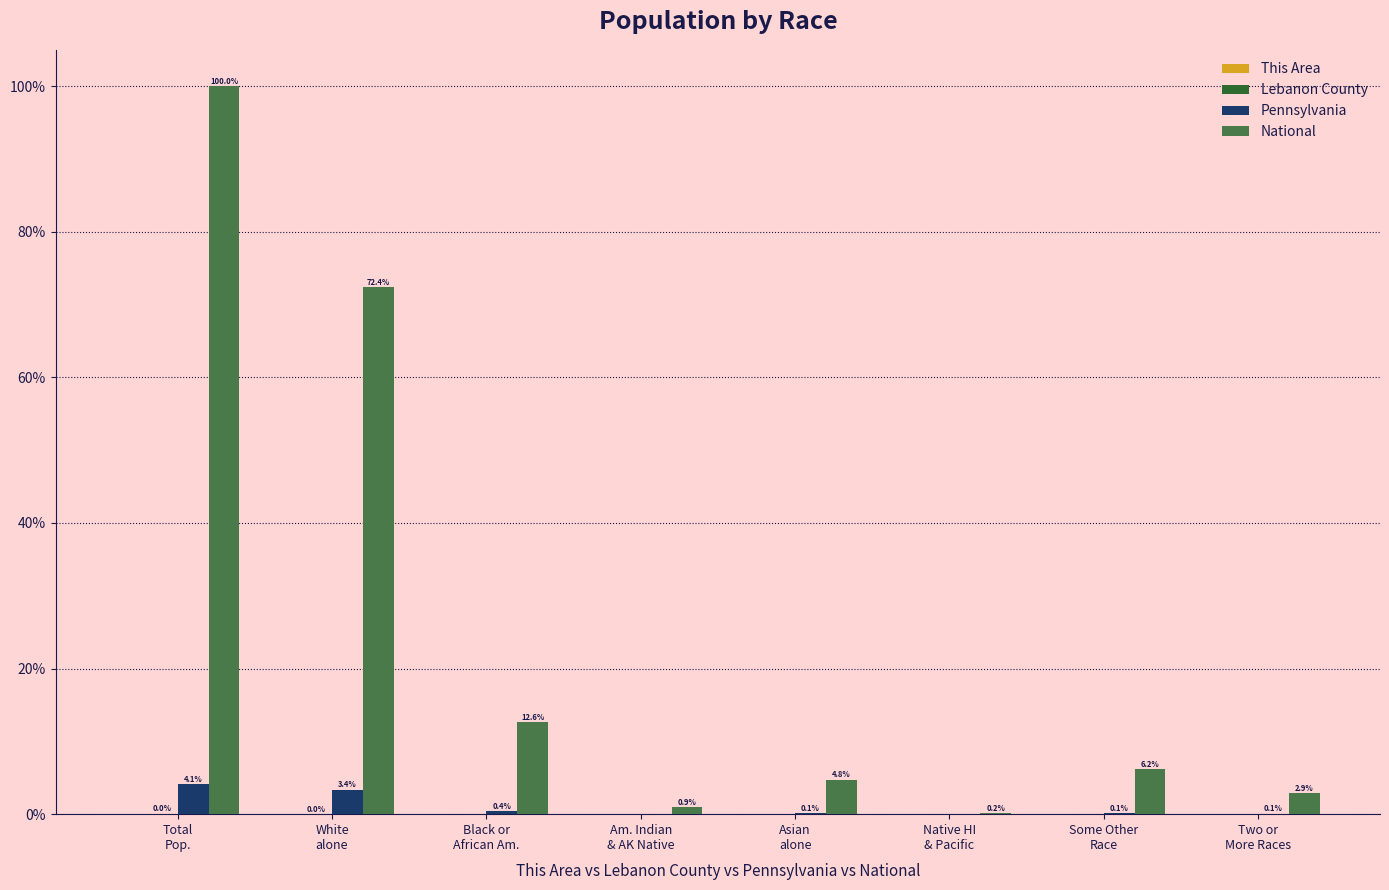

Which series has the largest total across all categories?

National